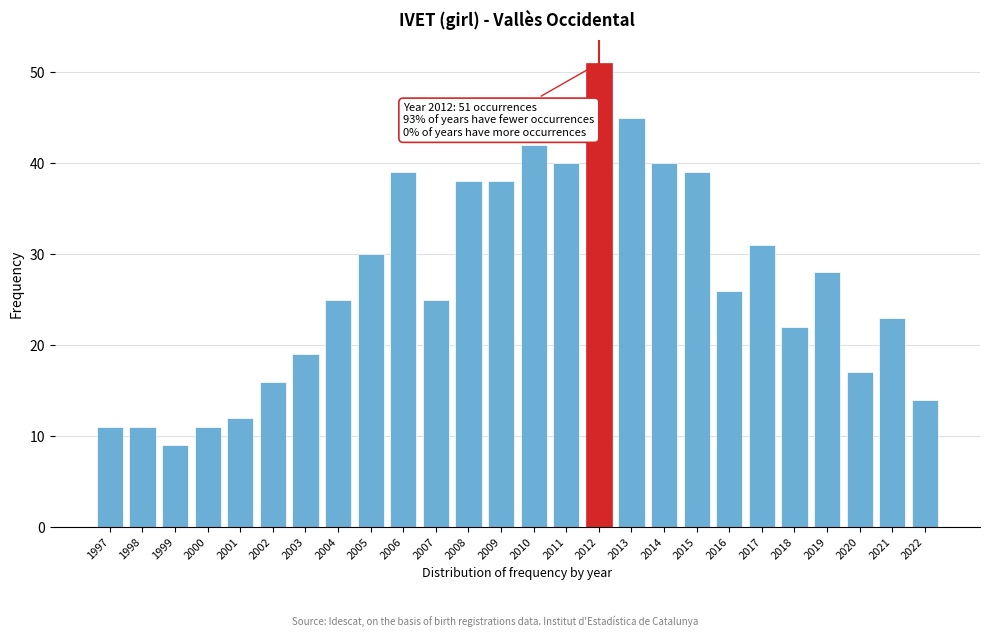

Reading left to right, transcribe all the data shown in this chart.

11	11	9	11	12	16	19	25	30	39	25	38	38	42	40	51	45	40	39	26	31	22	28	17	23	14